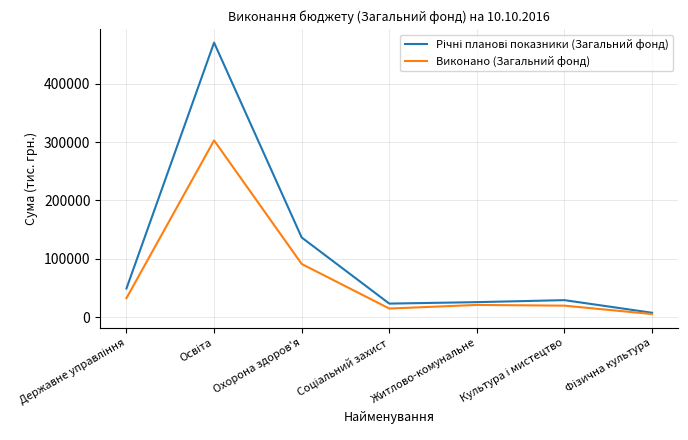

What value does the Виконано (Загальний фонд) series have at Житлово-комунальне?

20770.8